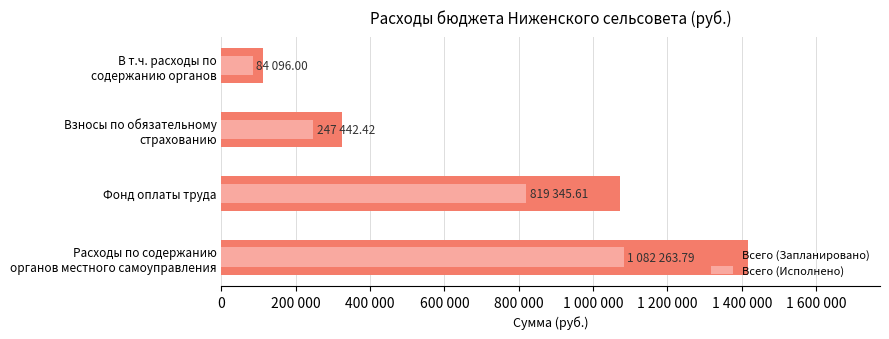

What is the greatest value displayed?

1417607.0